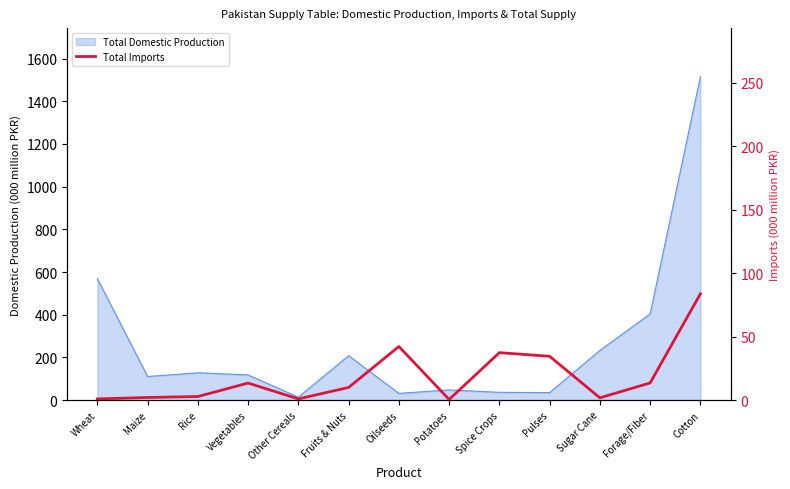

True or false: the data has more than 0 interior local peaks.

True